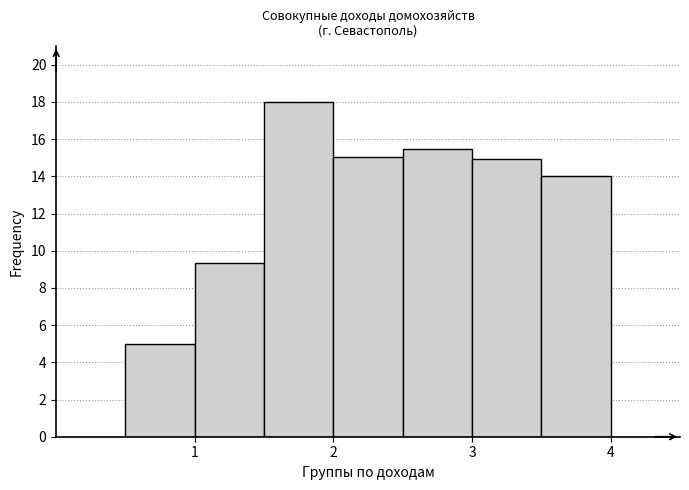

Which range on the x-axis has the tallest bar?

1.5 to 2.0